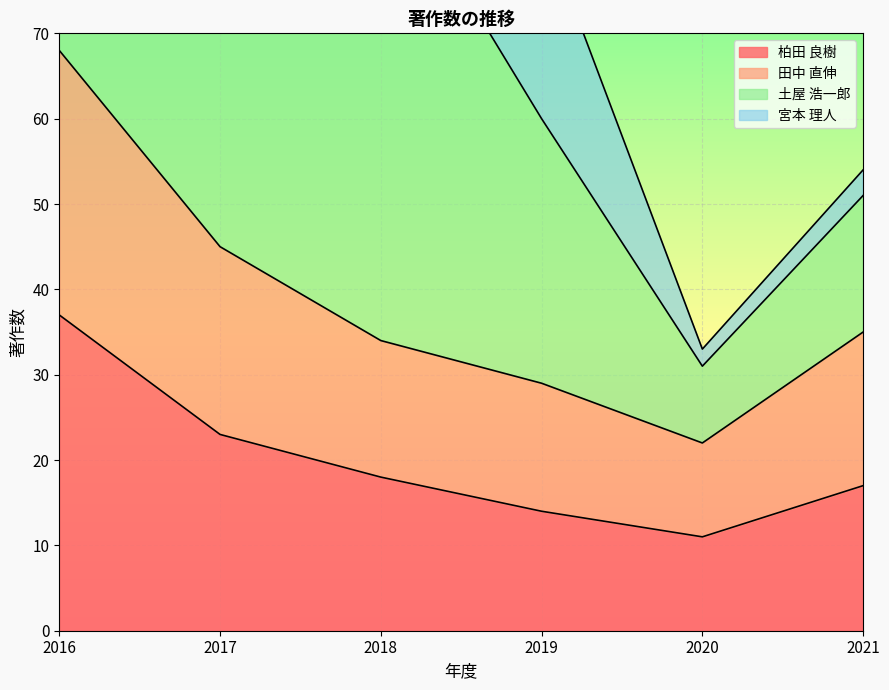

Where does the 田中 直伸 series first go above 35?

2016